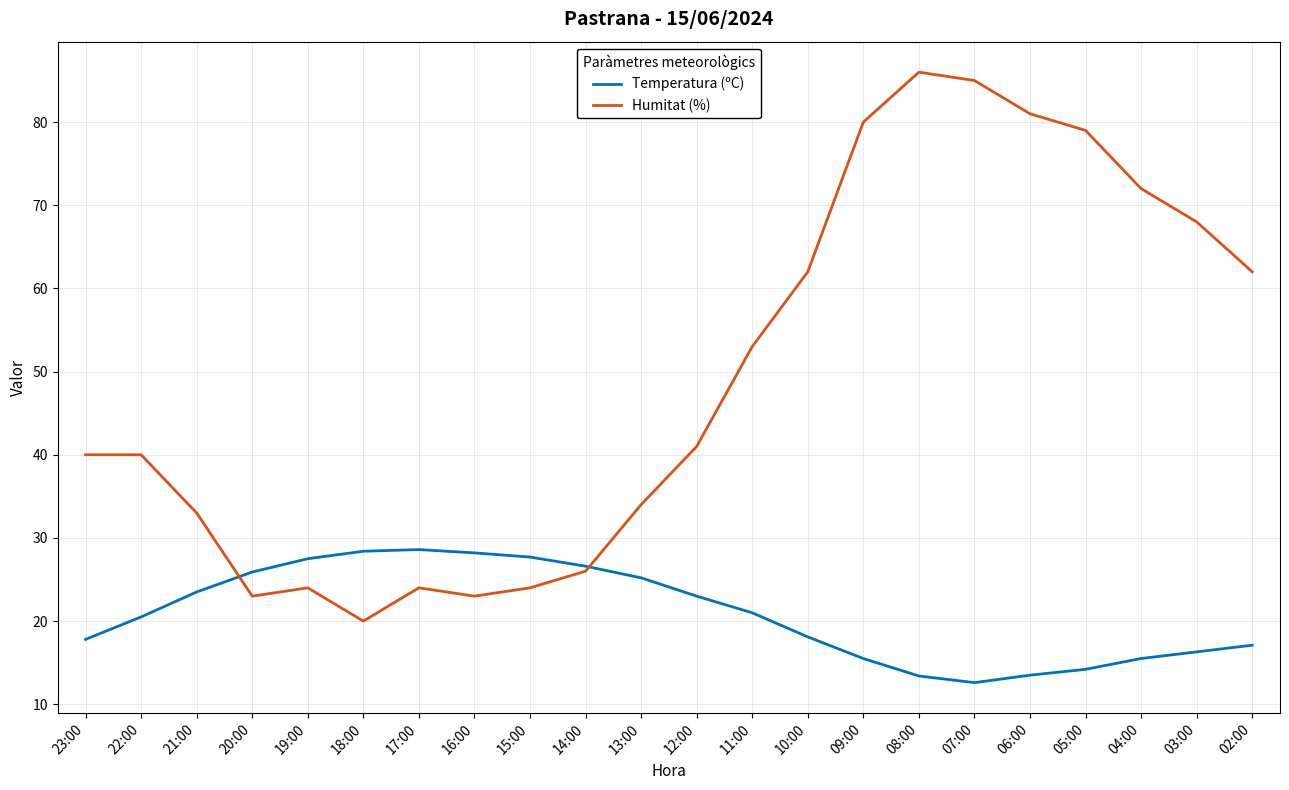

Which category has the lowest value in the Temperatura (ºC) series?

07:00